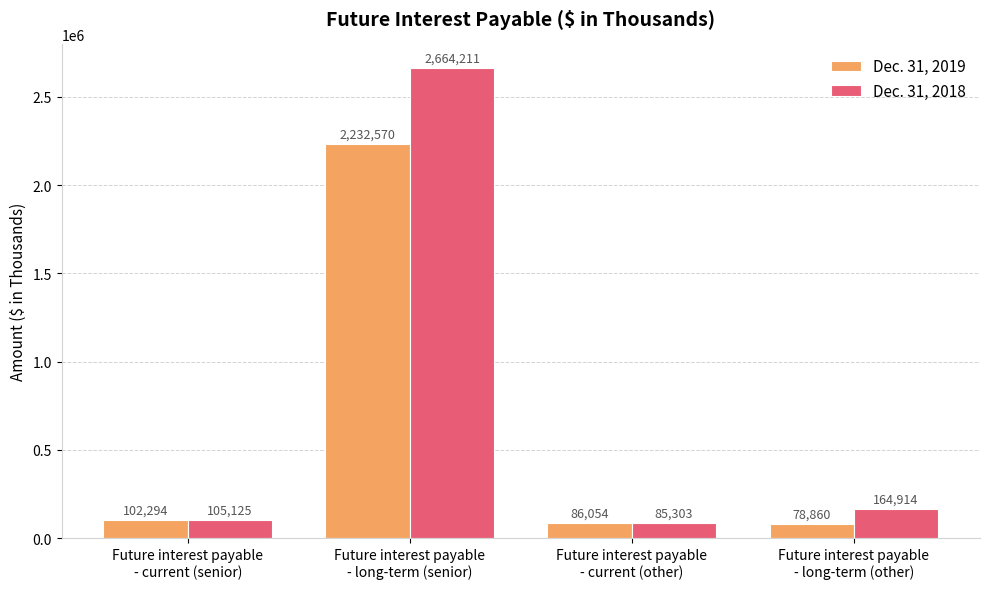

Reading left to right, list all the values displayed in this chart.

Dec. 31, 2019: Future interest payable
- current (senior)=102294	Future interest payable
- long-term (senior)=2232570	Future interest payable
- current (other)=86054	Future interest payable
- long-term (other)=78860
Dec. 31, 2018: Future interest payable
- current (senior)=105125	Future interest payable
- long-term (senior)=2664211	Future interest payable
- current (other)=85303	Future interest payable
- long-term (other)=164914